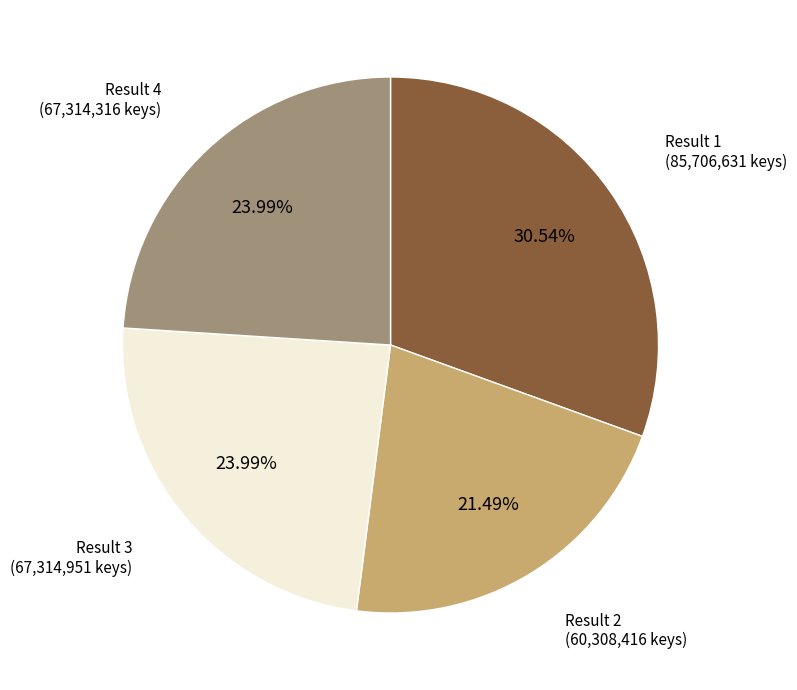

Is there a majority slice in this chart?

No